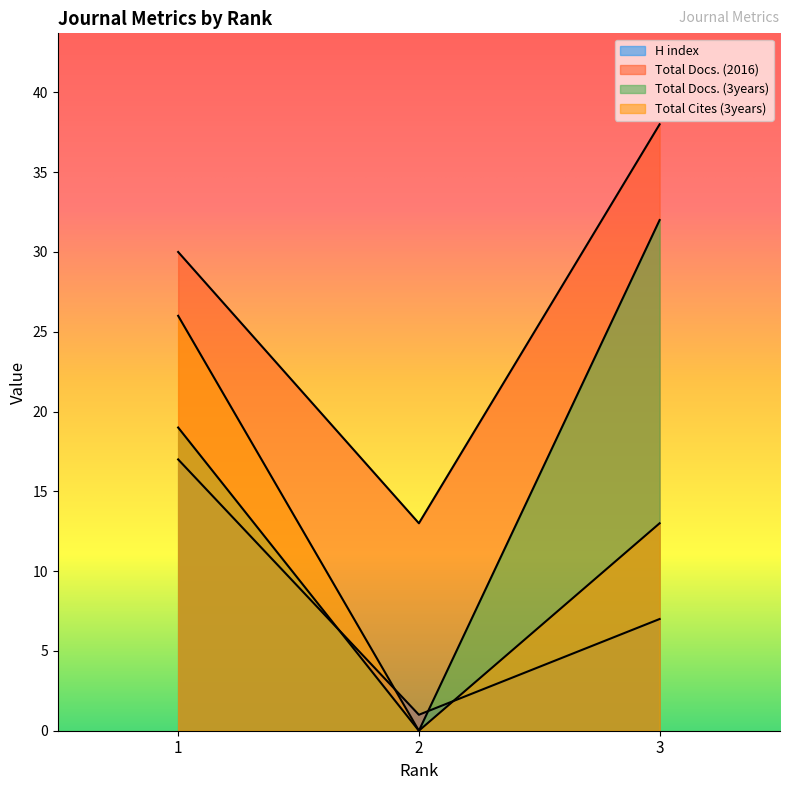

Reading left to right, what are all the values shown in this chart?

H index: 1=17	2=1	3=7
Total Docs. (2016): 1=30	2=13	3=38
Total Docs. (3years): 1=19	2=0	3=32
Total Refs.: 1=26	2=0	3=13